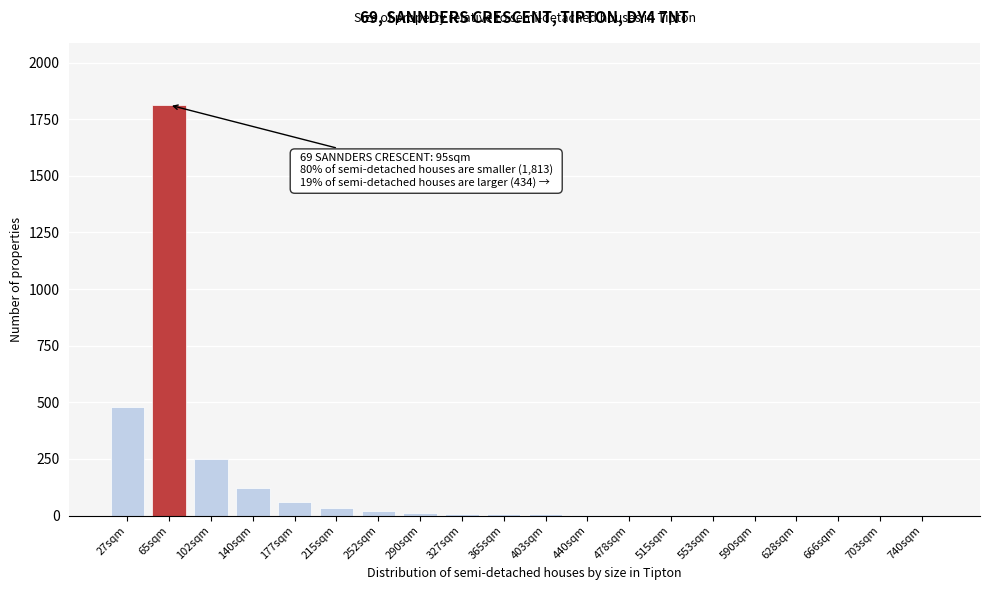

What is the greatest value displayed?

1813